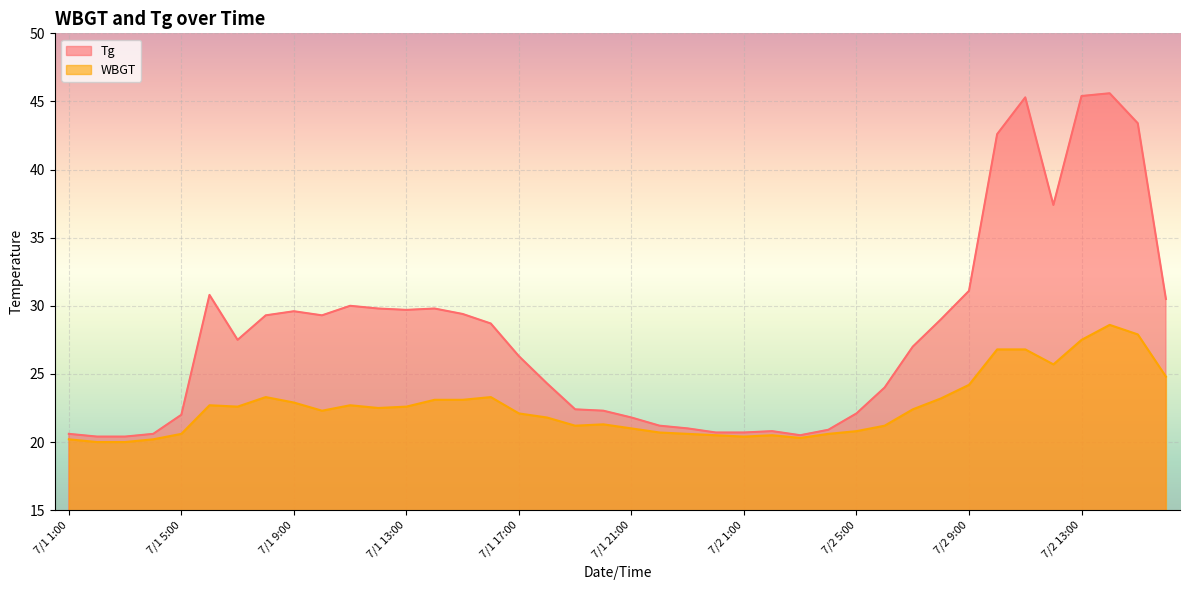

Which series has the largest total across all categories?

Tg